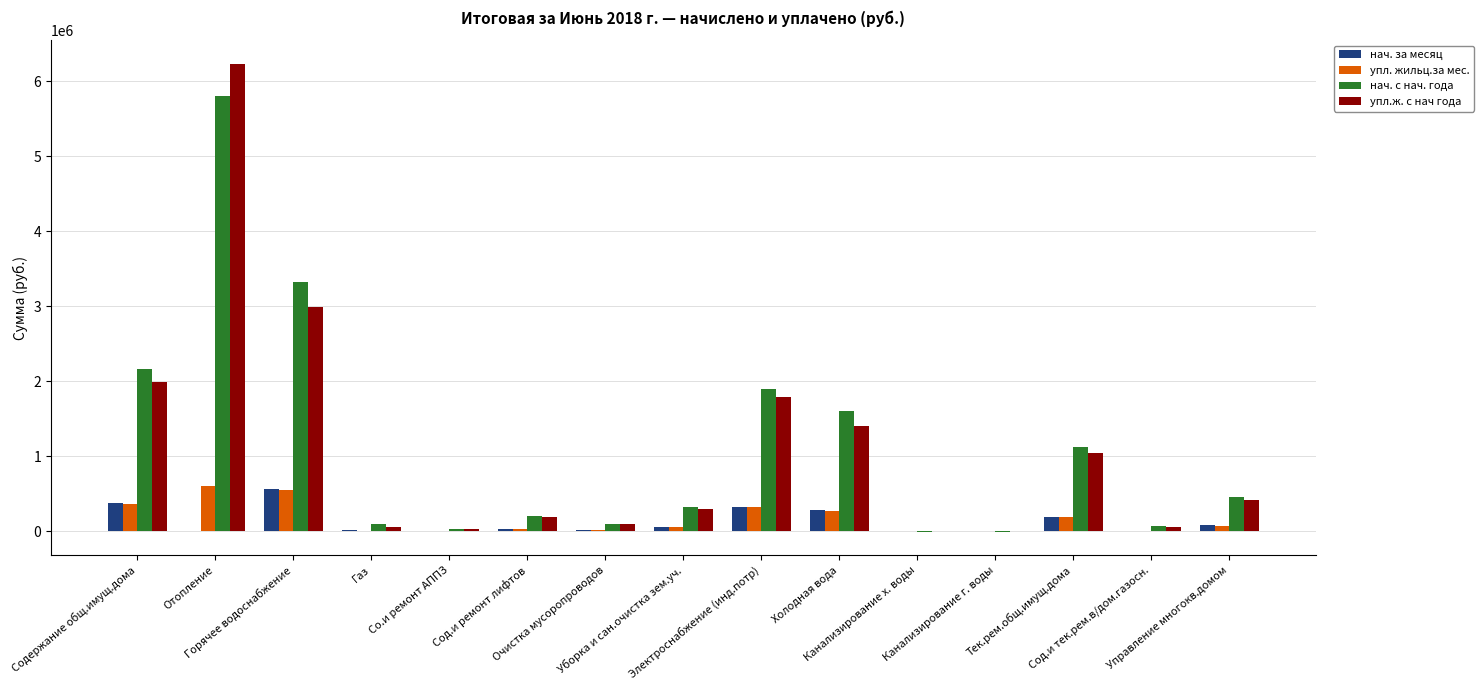

What is the total value across all series at Тек.рем.общ.имущ.дома?

2559400.5